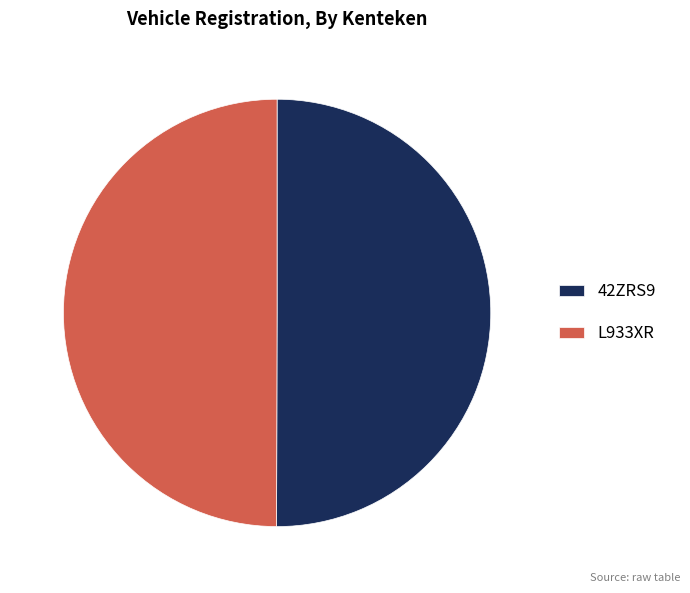

Do L933XR and 42ZRS9 together represent more than half of the pie?

Yes